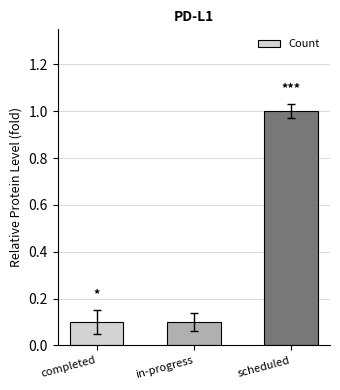

Reading left to right, extract all data points from this chart.

completed=0.1	in-progress=0.1	scheduled=1.0